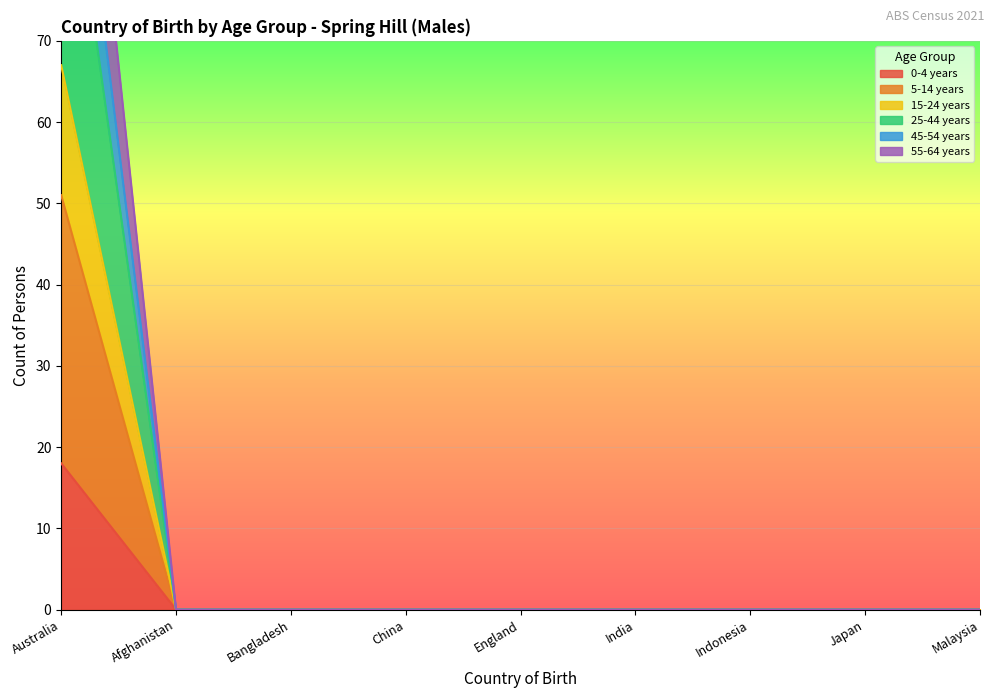

What is the label of the 1st point from the right?

Malaysia